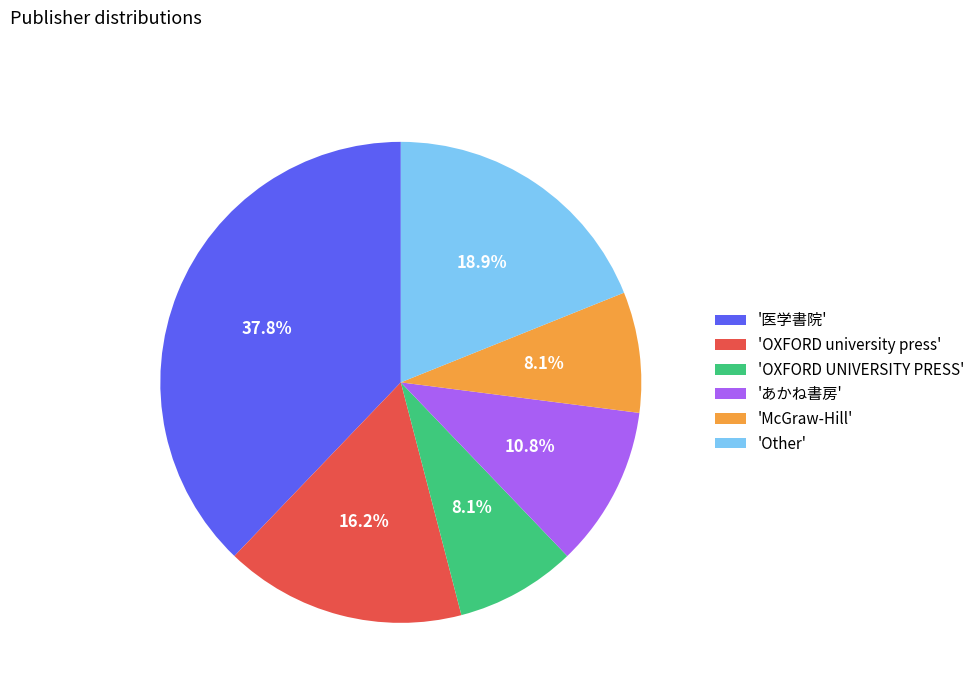

Which slice is the largest?

'医学書院'